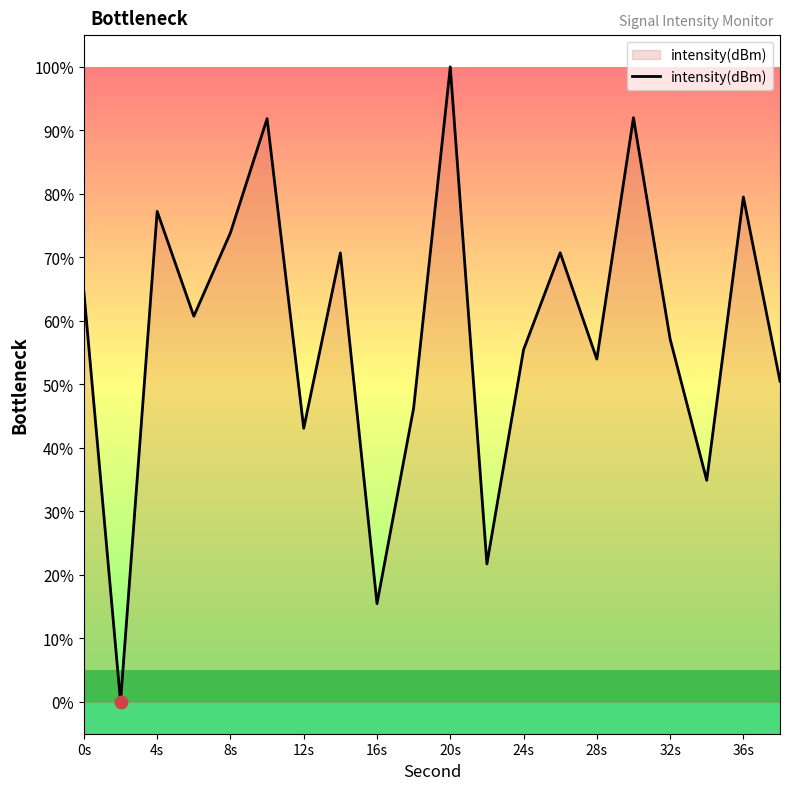

Does the chart have visible grid lines?

No